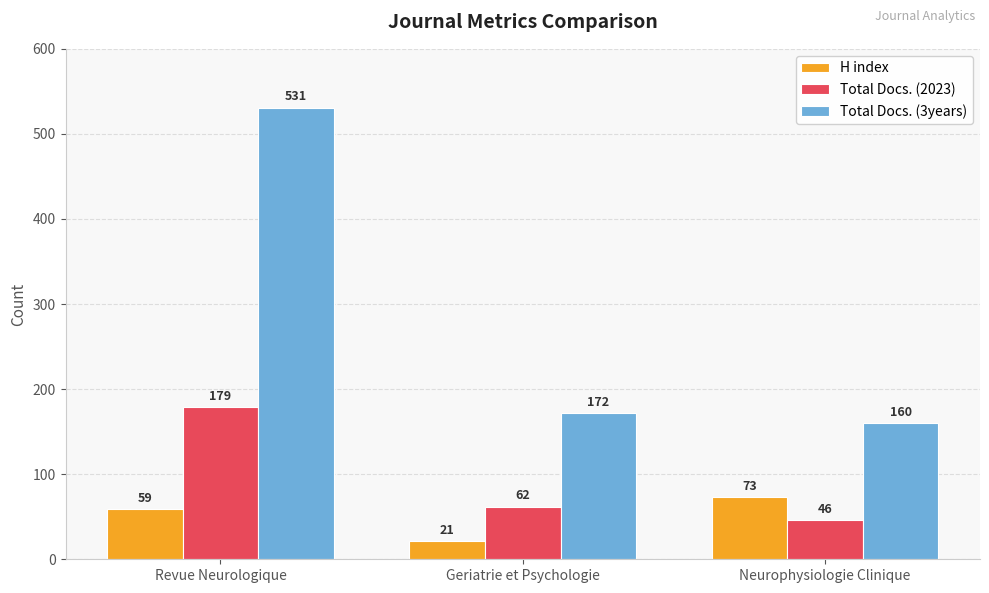

Does the chart contain stacked bars?

No